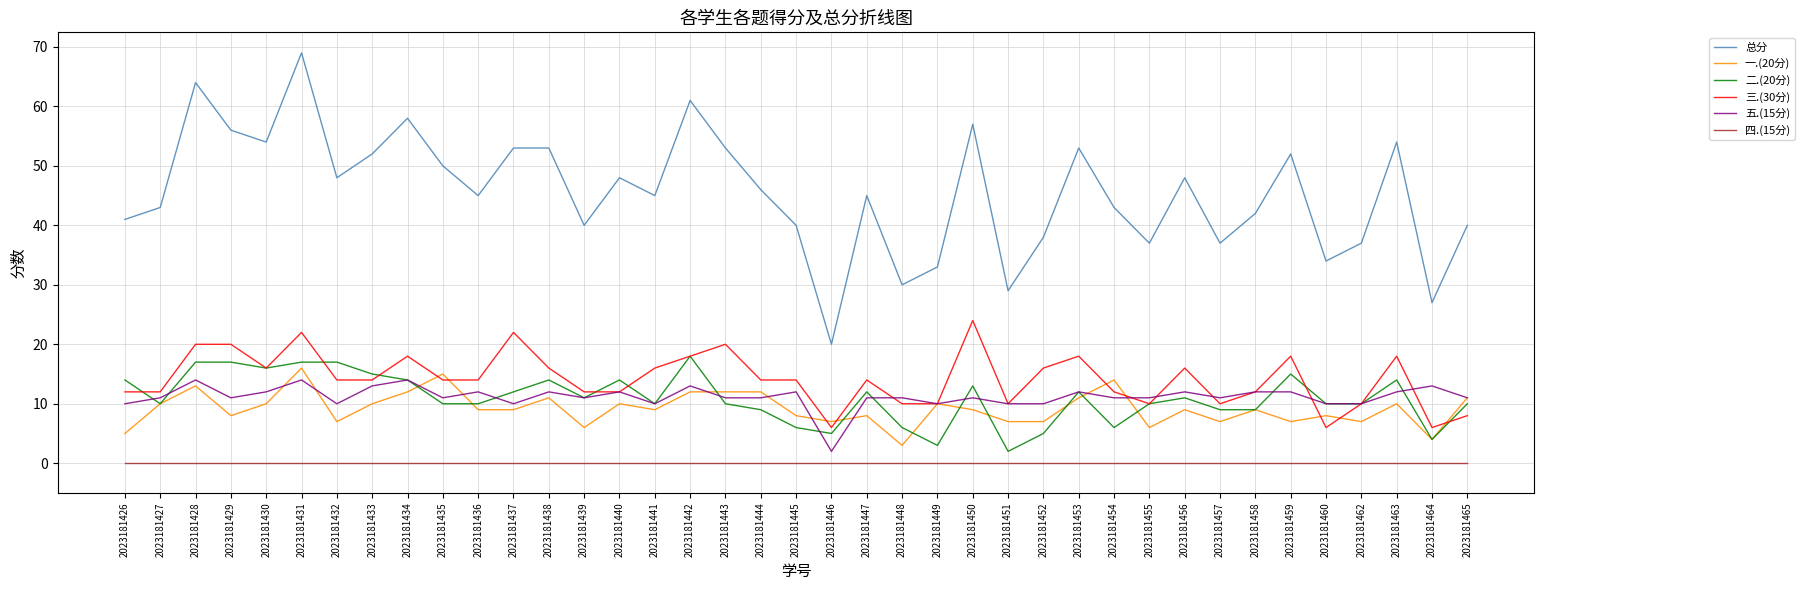

The 一.(20分) series shows 3 at 2023181448. True or false?

True